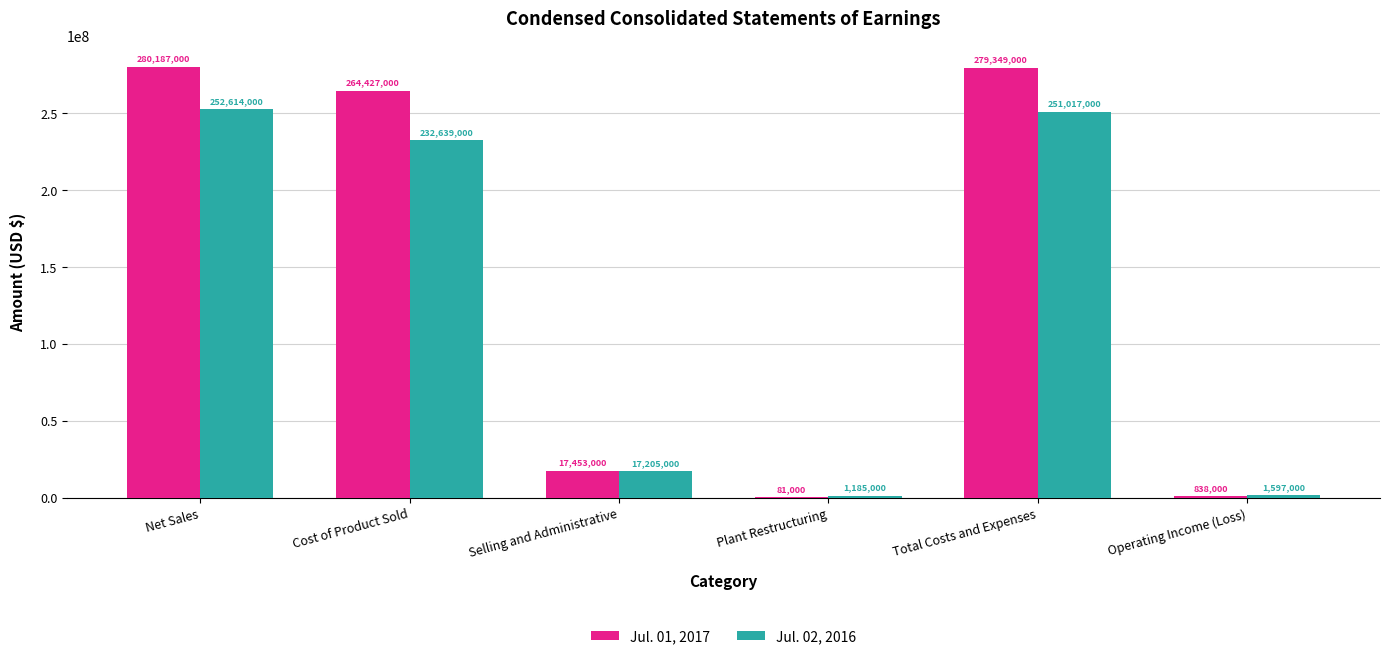

Between Cost of Product Sold and Selling and Administrative, which series saw the biggest shift?

Jul. 01, 2017